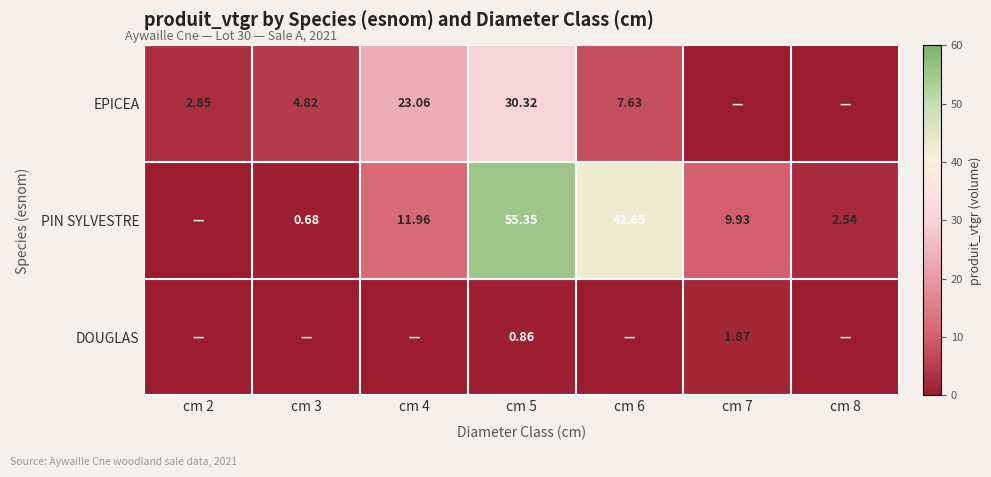

Is the value of PIN SYLVESTRE at cm 3 greater than the value of EPICEA at cm 6?

No